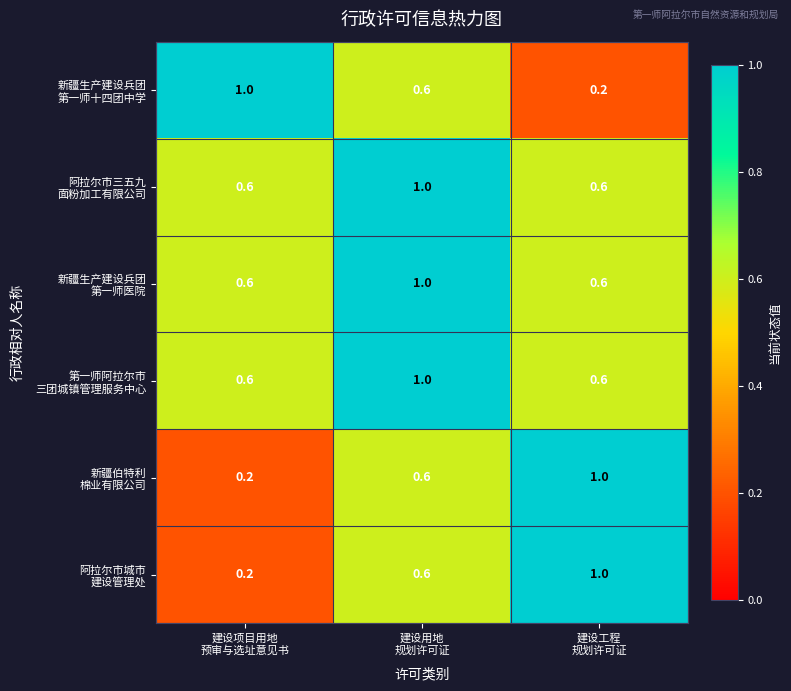

At how many categories does at least one series exceed 0?

3